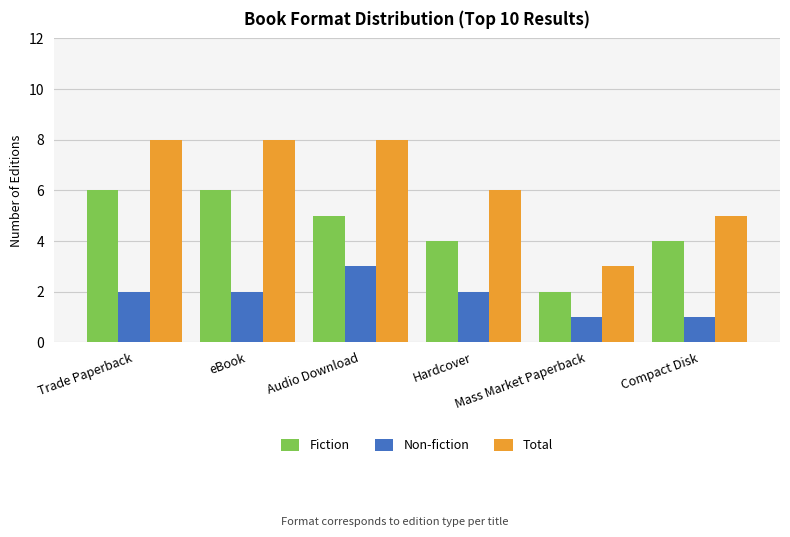

What is the value of the Total bar at the 3rd from the left?

8